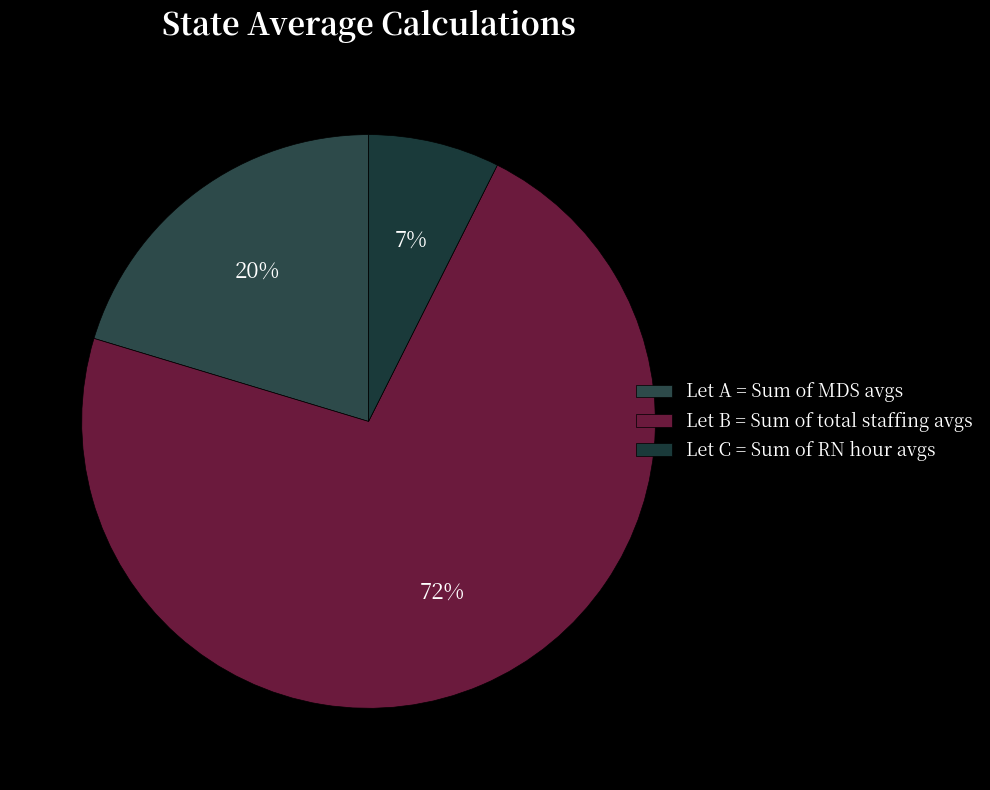

How many slices are in this pie chart?

3